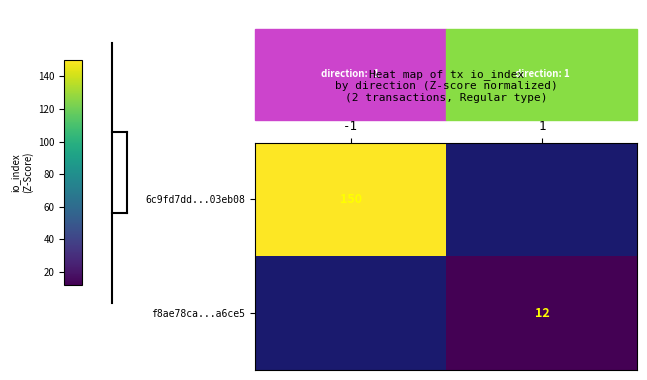

How many distinct data groups are displayed?

2